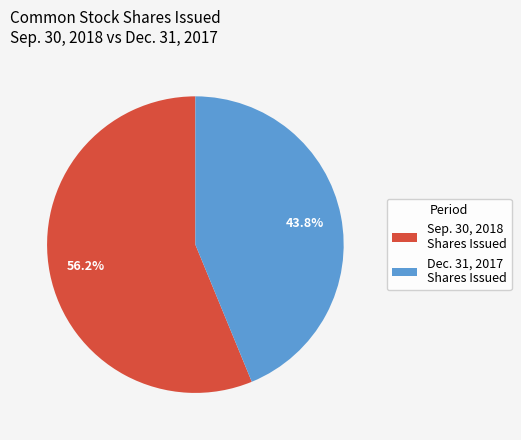

Does Dec. 31, 2017 Shares Issued represent more than half of the total?

No